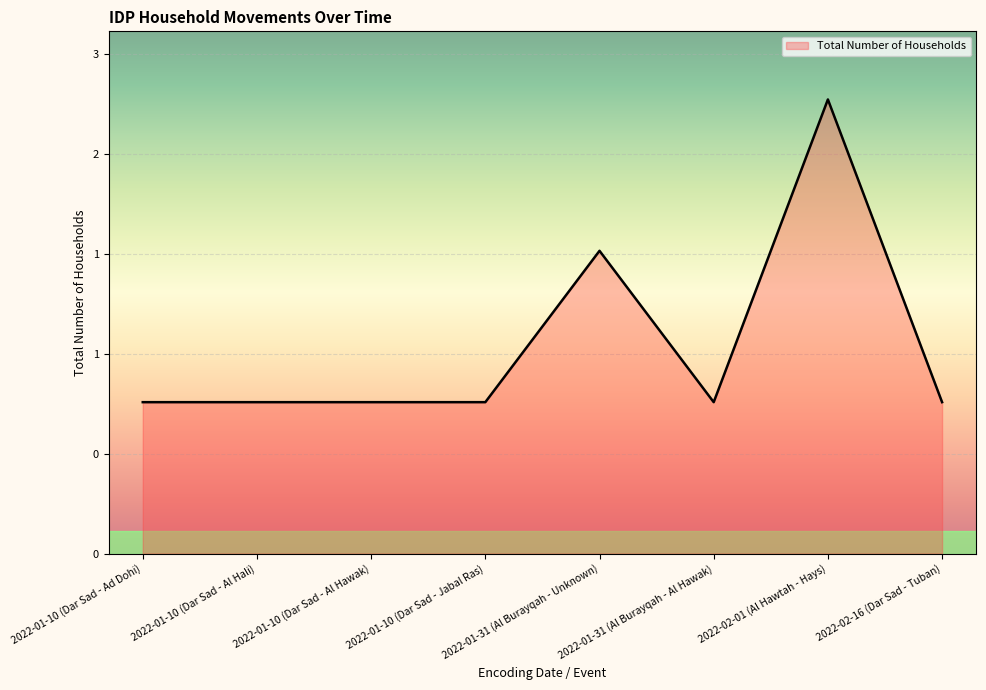

Is it true that the value at 2022-01-10 (Dar Sad - Jabal Ras) is 1?

True